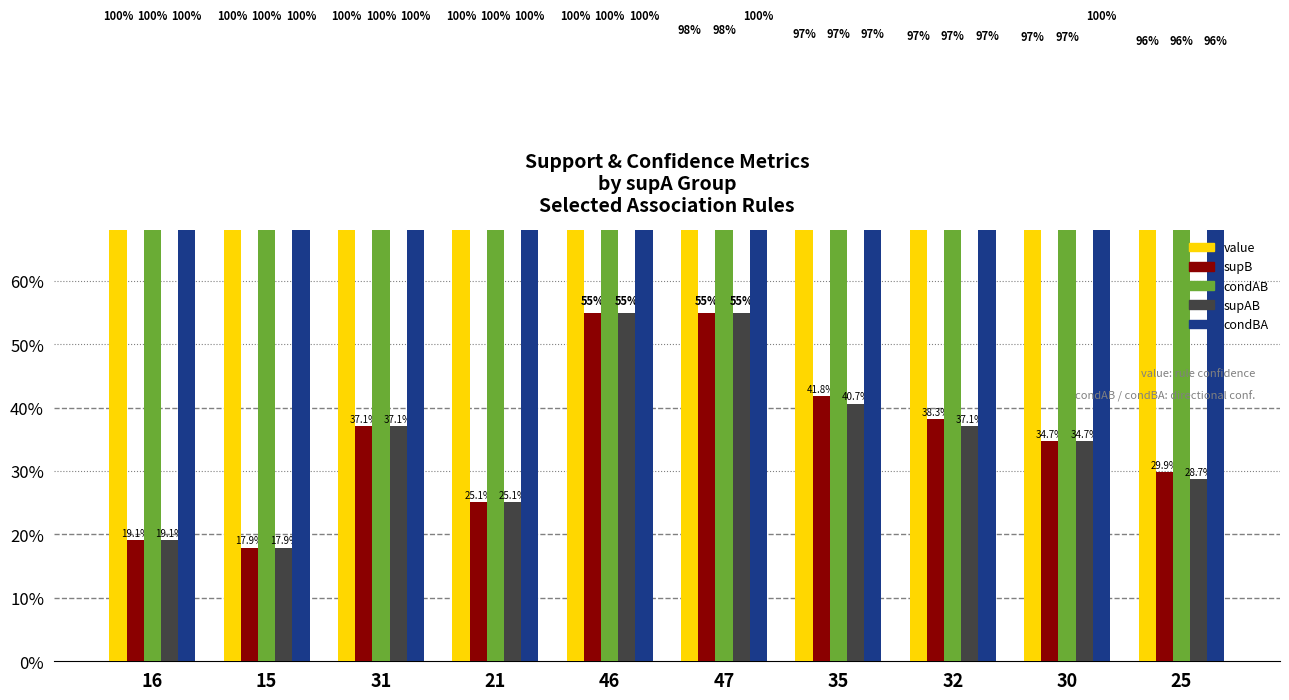

What is the difference between the maximum and minimum values in the supB series?

37.1